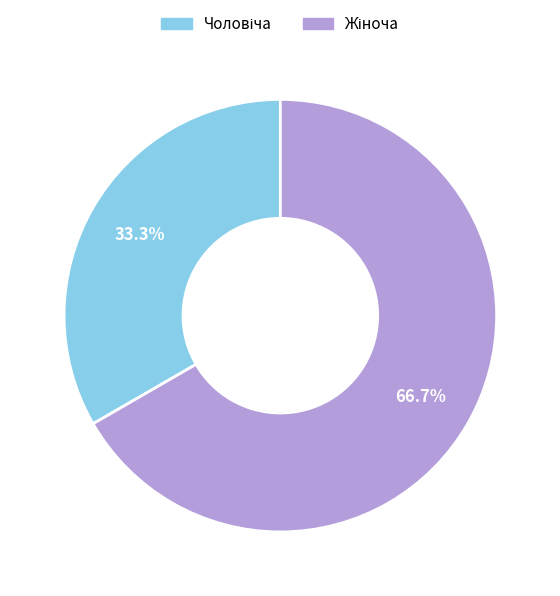

Is there a majority slice in this chart?

Yes